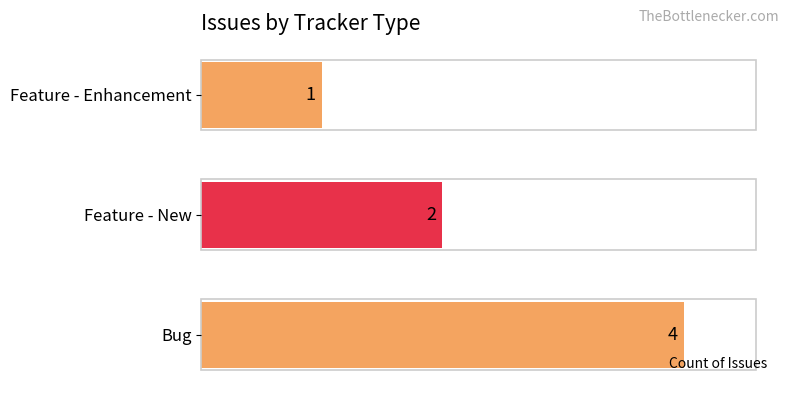

At which label is the value closest to 2?

Feature - New